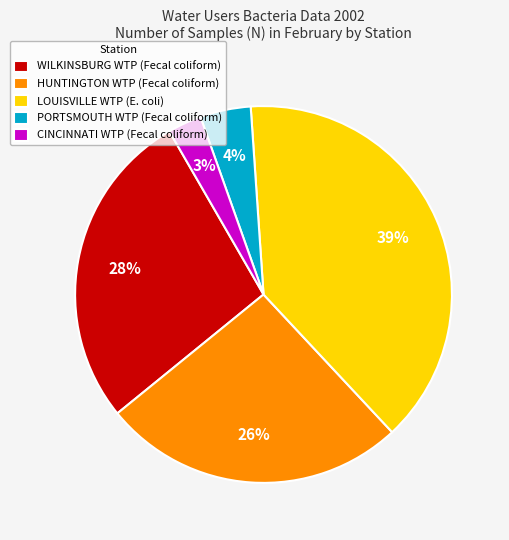

What percentage is the HUNTINGTON WTP (Fecal coliform) slice, to the nearest percent?

26%